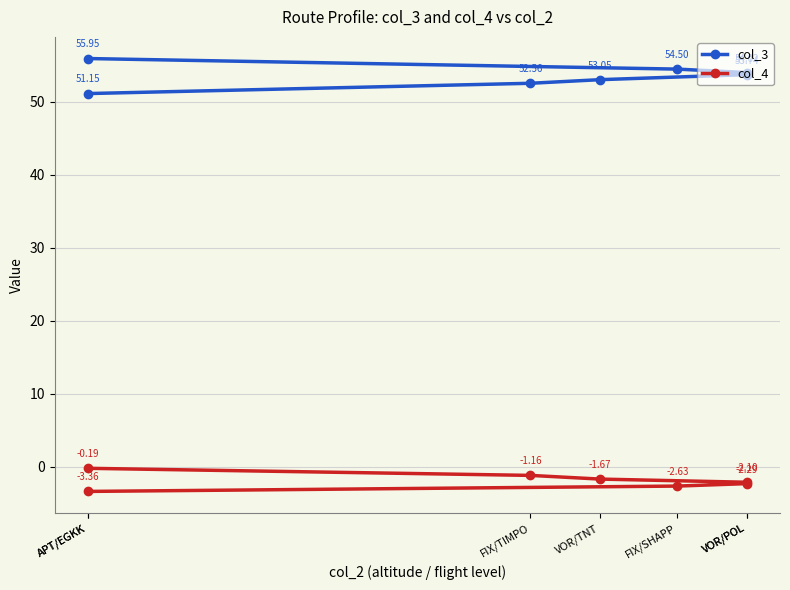

What is the lowest value of the col_4 series?

-3.4